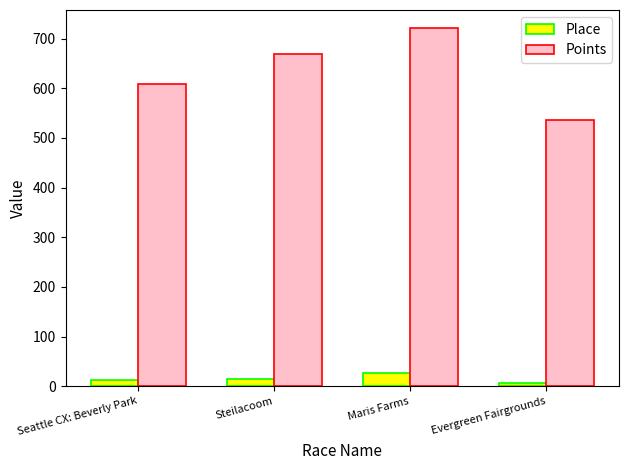

Which series has the widest spread of values?

Points